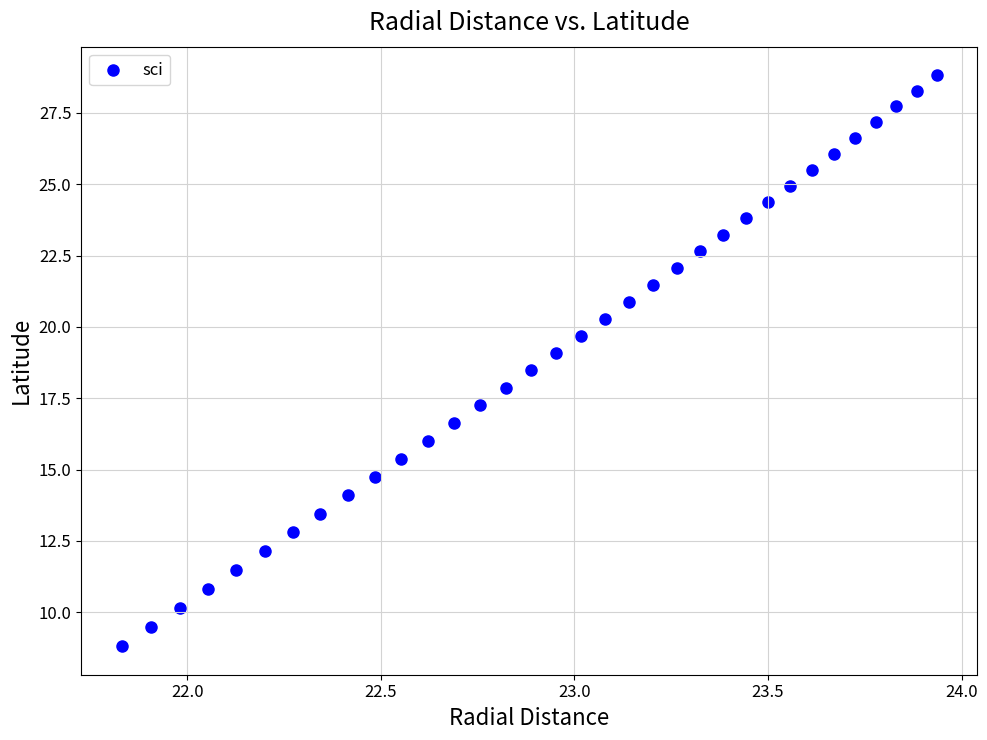

What is the range of Y values (max minus min)?

20.0